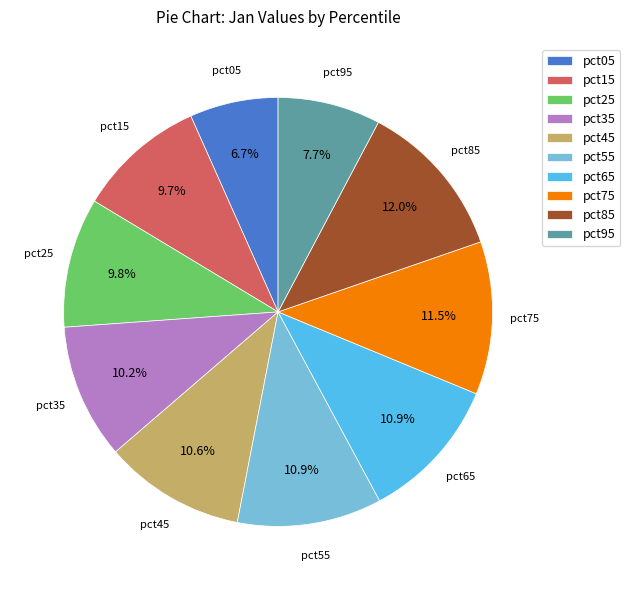

How many slices are in this pie chart?

10